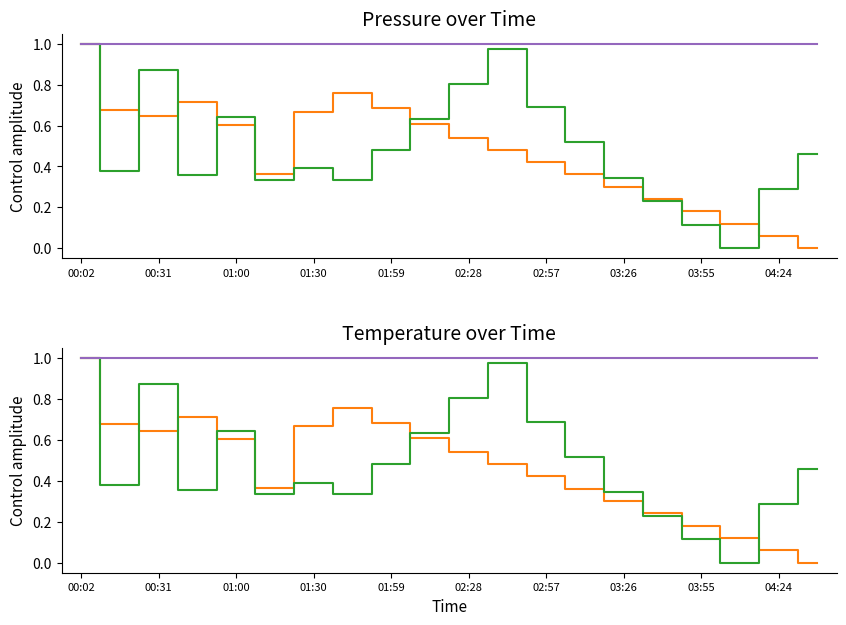

True or false: pressure and humidity intersect in this chart.

False